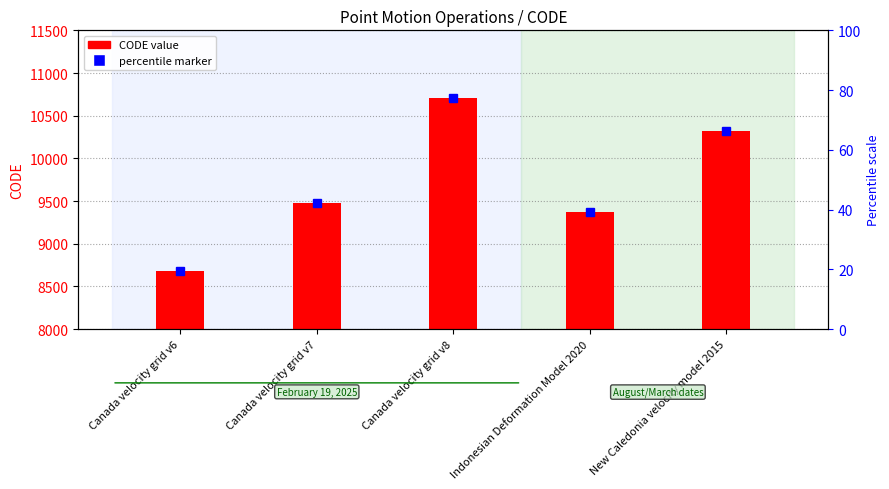

Approximately how many times larger is the value at New Caledonia velocity model 2015 compared to Canada velocity grid v7?

1.1